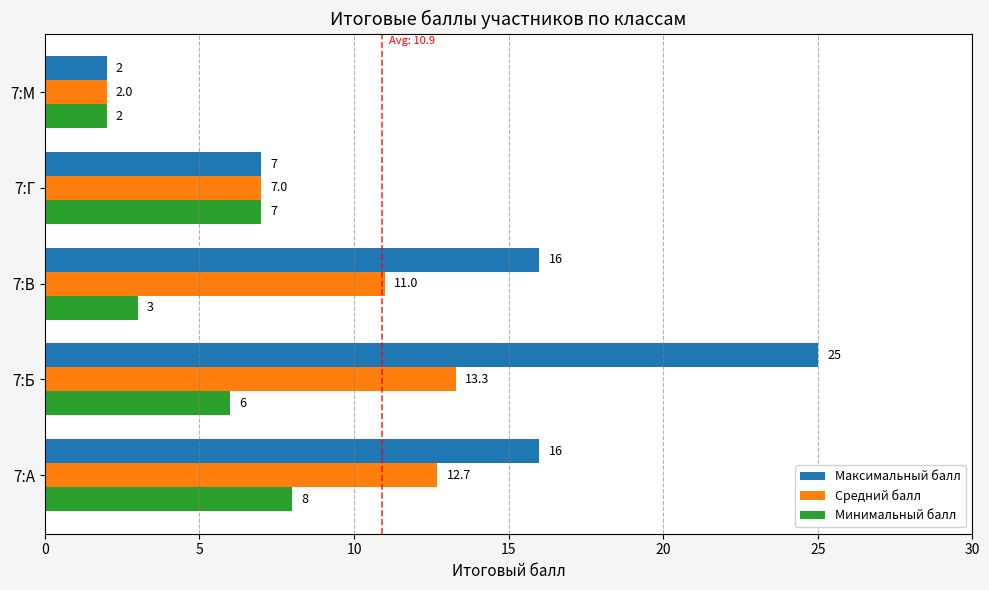

At how many categories does at least one series exceed 3?

4